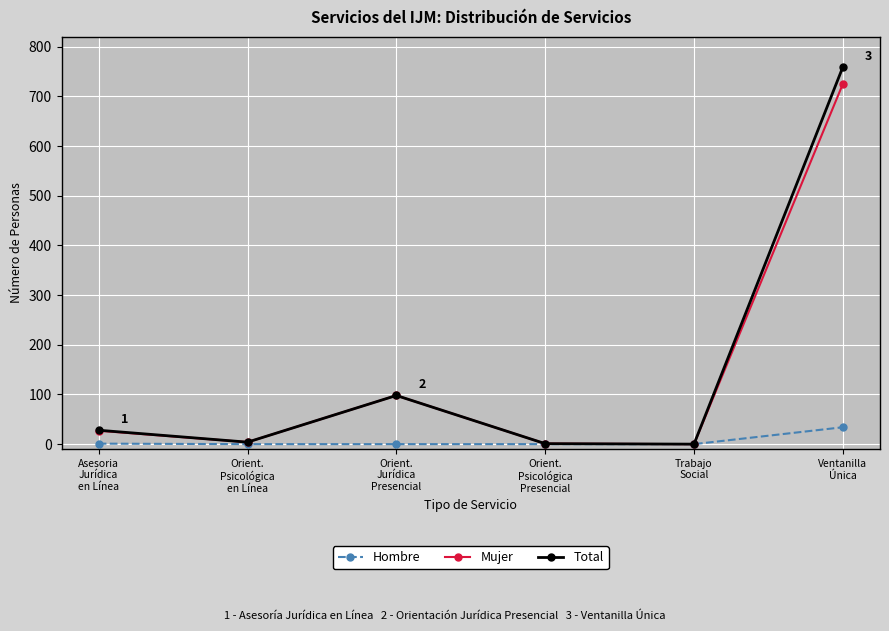

Between Asesoria
Jurídica
en Línea and Orient.
Psicológica
en Línea, which series saw the biggest shift?

Total